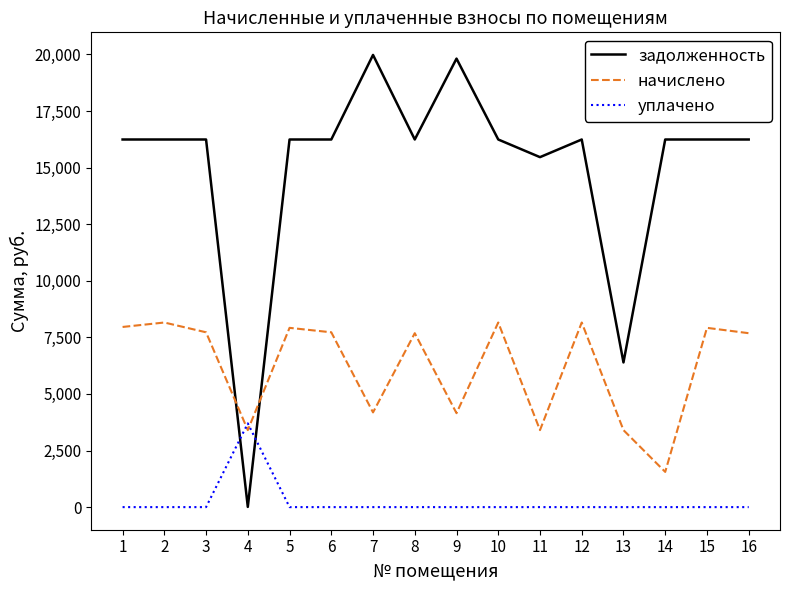

What is the spread (max minus min) of values at 7?

19977.7